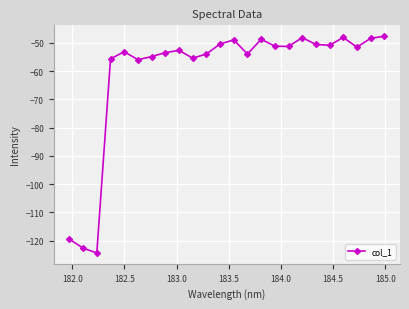

True or false: the data has more than 1 interior local peaks.

True